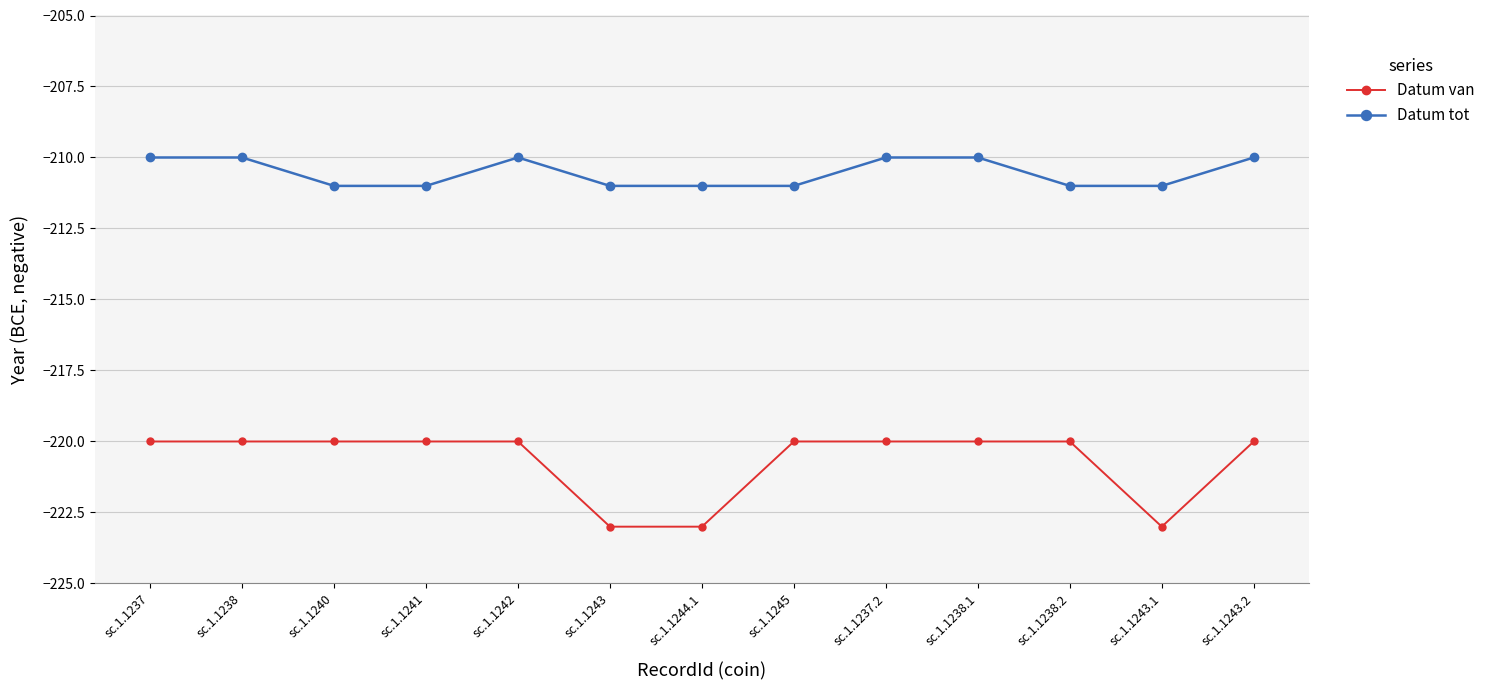

True or false: Datum tot and Datum van cross at least once.

False